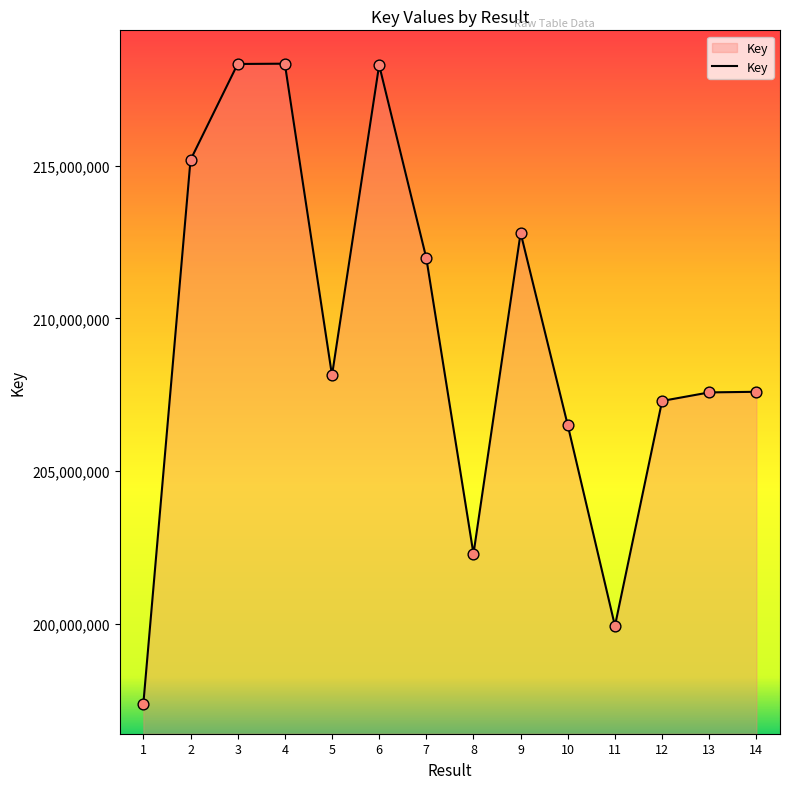

Approximately how many times larger is the value at 4 compared to 11?

1.1